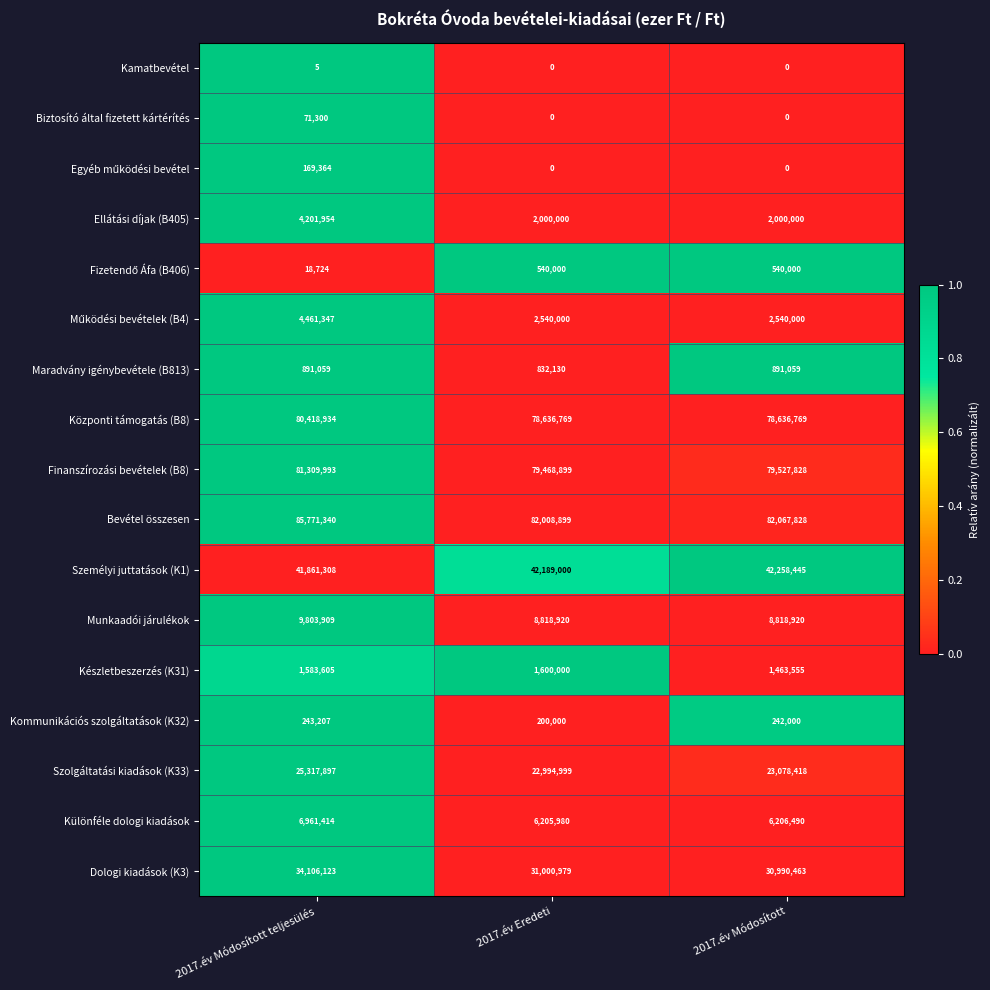

Which category has the lowest value in the Személyi juttatások (K1) series?

2017.év Módosított teljesülés